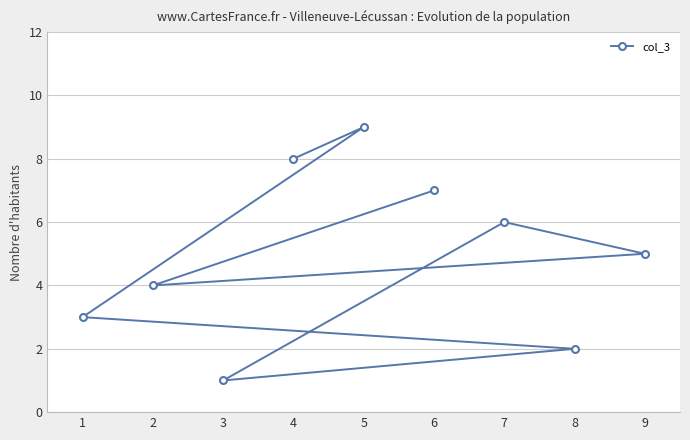

What is the average value?

5